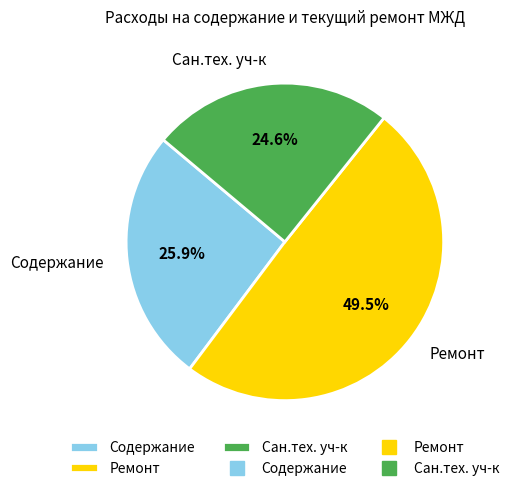

Which slice is the largest?

Ремонт